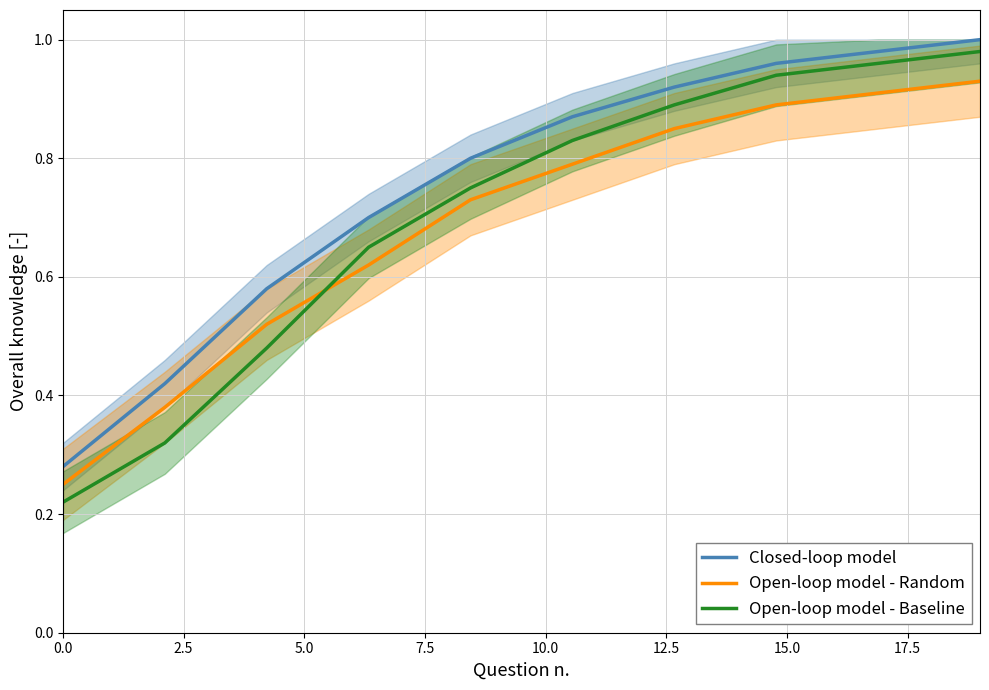

True or false: Closed-loop model and Open-loop model - Baseline intersect in this chart.

False